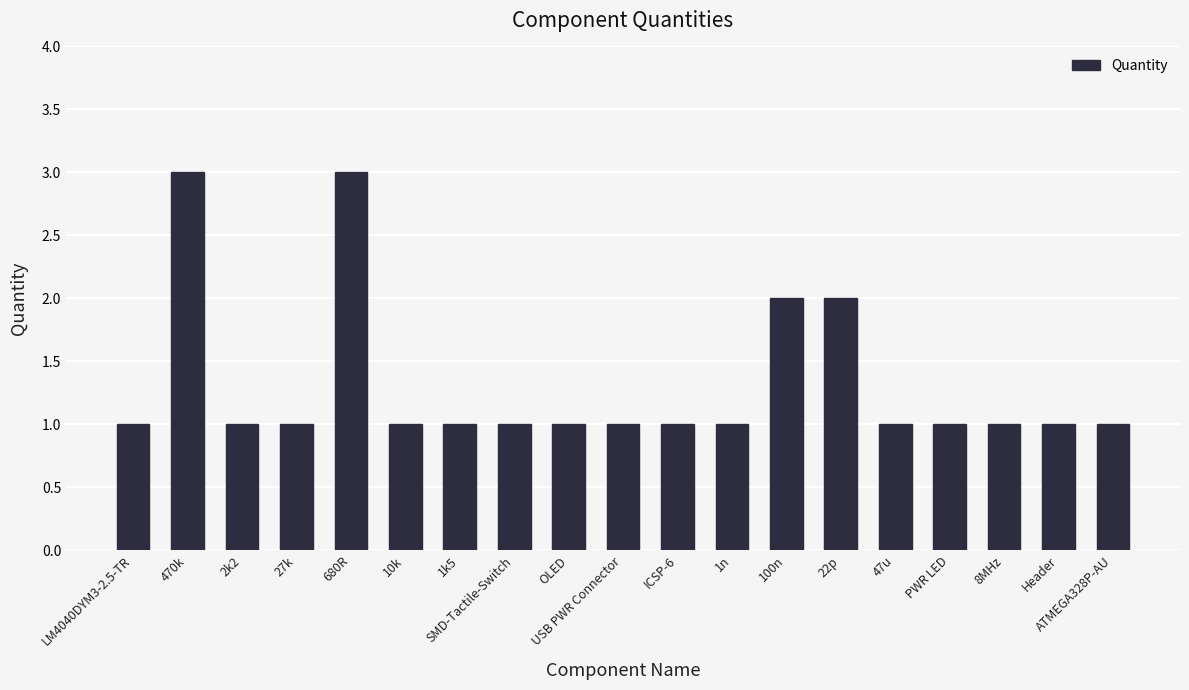

True or false: the data shows 2 at 100n.

True